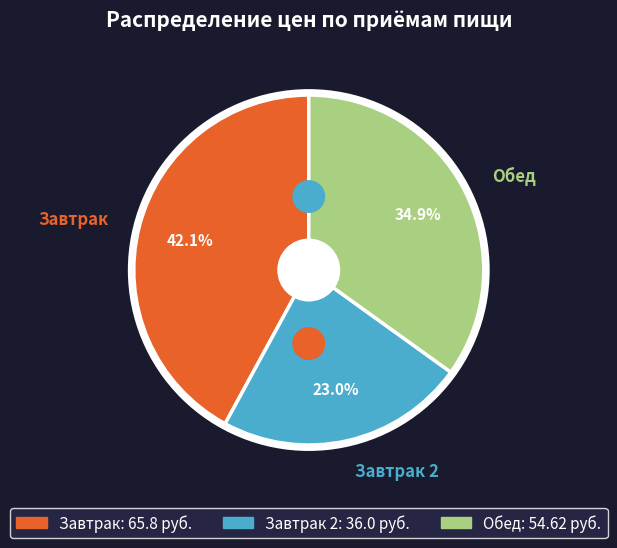

Rank the categories by value from highest to lowest.

Завтрак, Обед, Завтрак 2